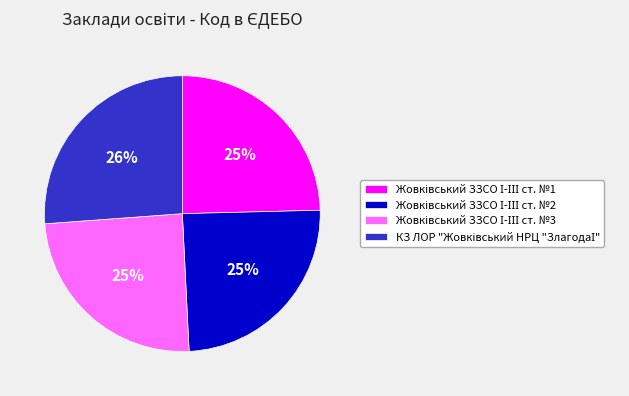

Does any single category account for the majority?

No